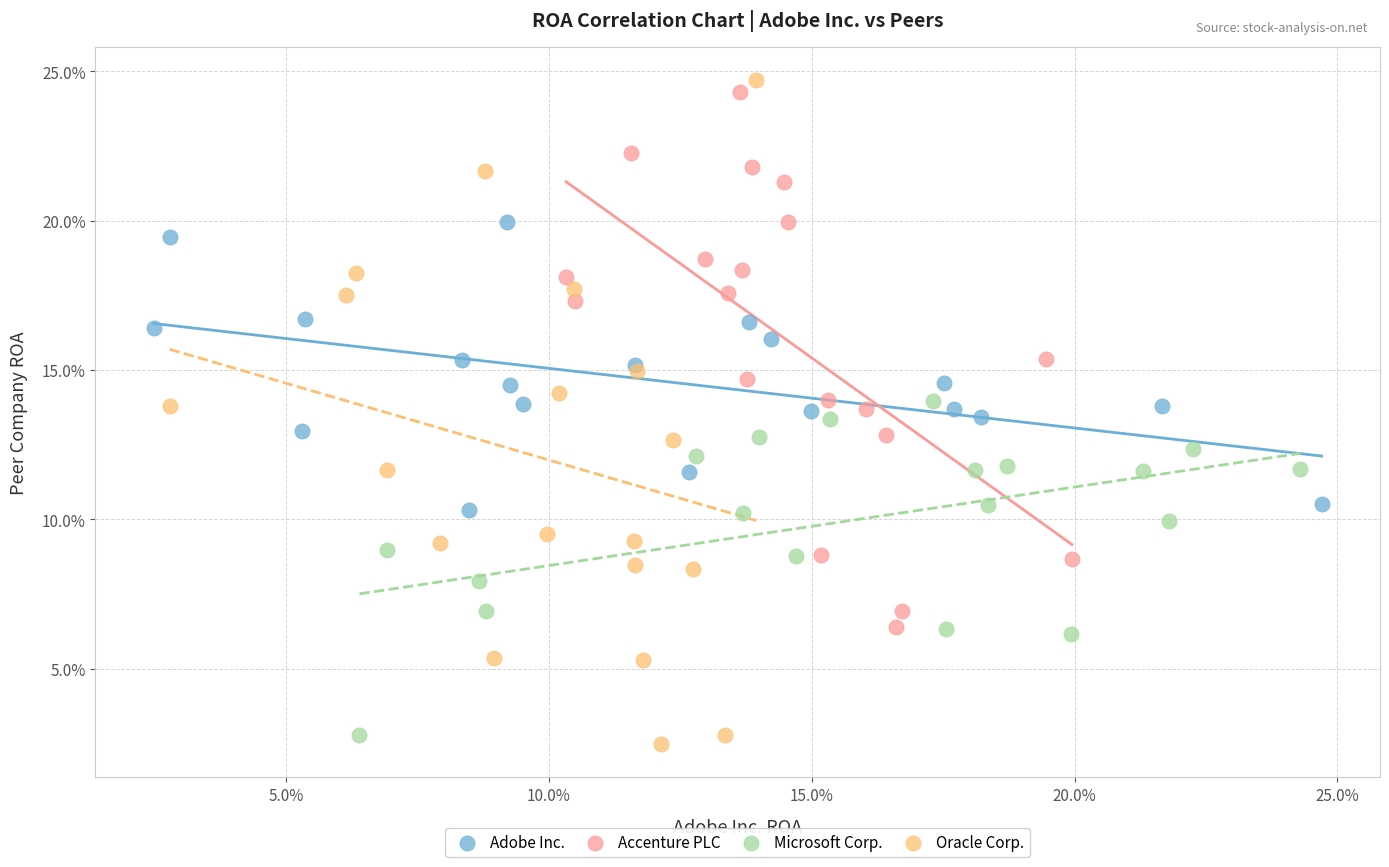

Which series contains the highest Y value?

Oracle Corp.